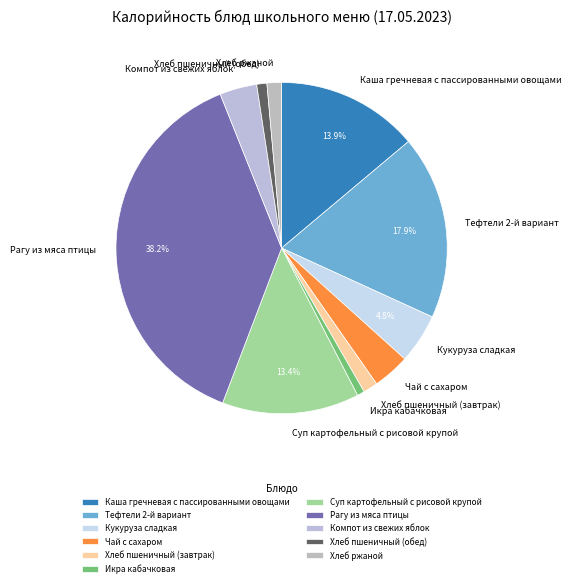

The Каша гречневая с пассированными овощами slice represents 24% of the pie. True or false?

False